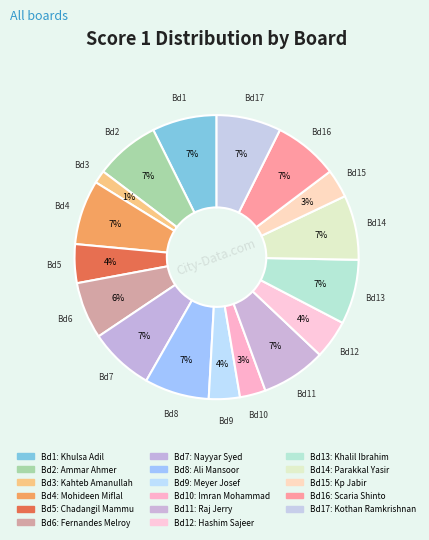

Rank the categories by value from highest to lowest.

Khulsa Adil, Ammar Ahmer, Mohideen Miflal, Nayyar Syed, Ali Mansoor, Raj Jerry, Khalil Ibrahim, Parakkal Yasir, Scaria Shinto, Kothan Ramkrishnan, Fernandes Melroy, Chadangil Mammu, Hashim Sajeer, Meyer Josef, Kp Jabir, Imran Mohammad, Kahteb Amanullah